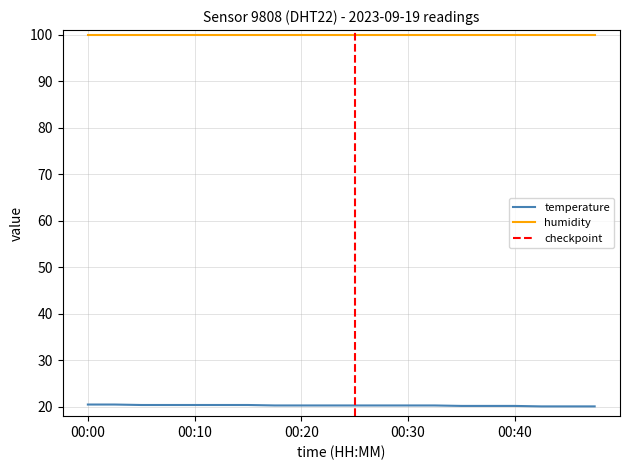

What is the value of the 15th point from the left?

20.2